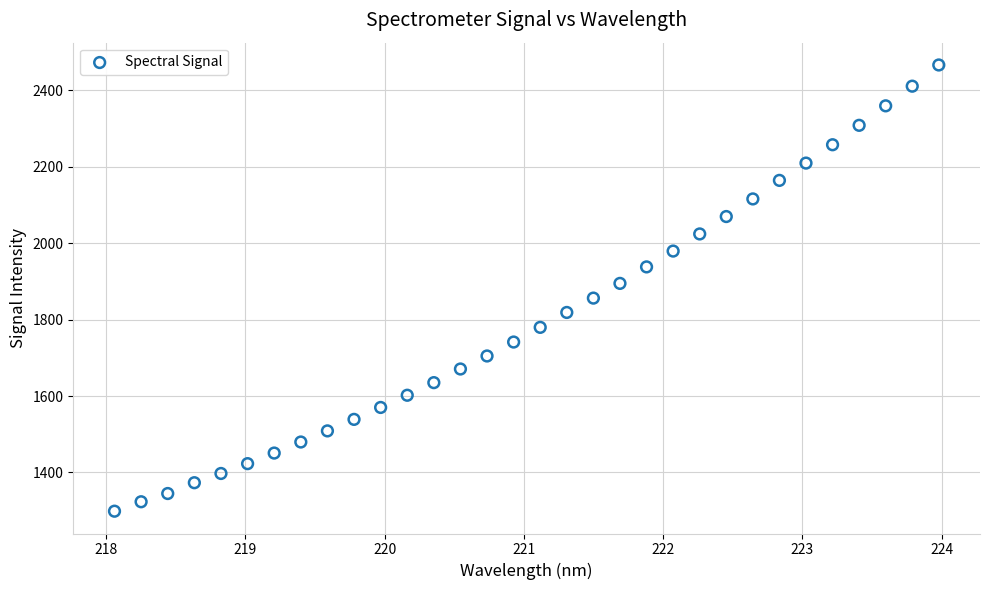

What is the range of Y values (max minus min)?

1166.8